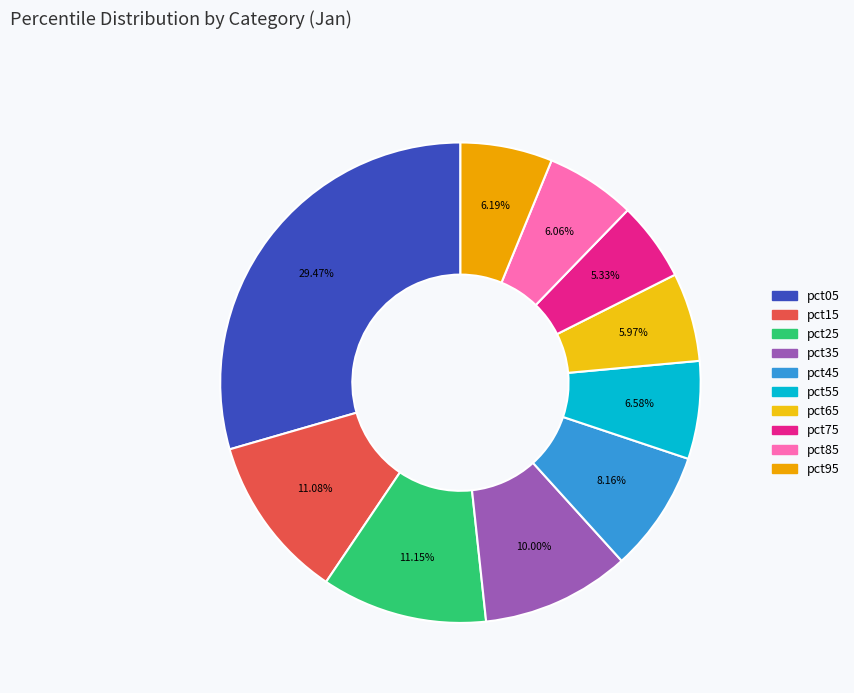

True or false: pct35 accounts for 17% of the total.

False